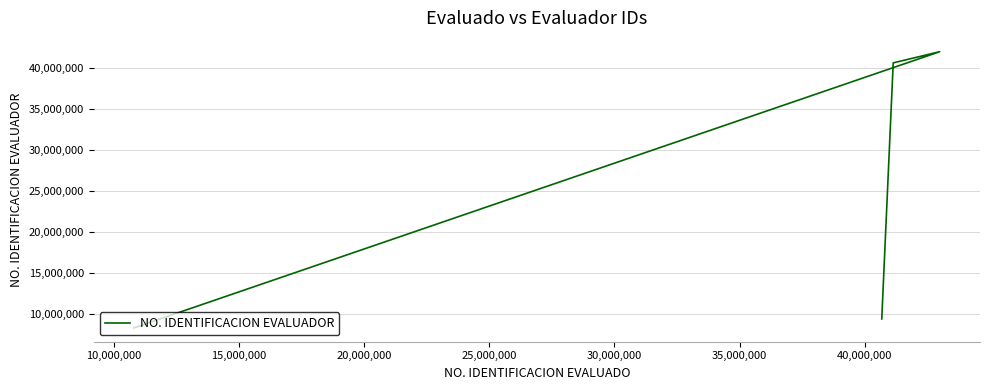

Is it true that the value at 15,000,000 is 59682727?

False